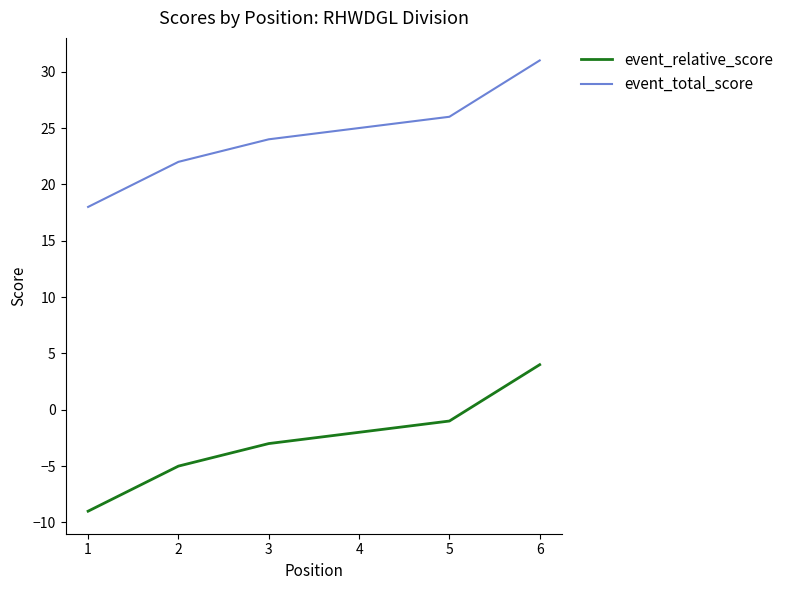

True or false: event_relative_score and event_total_score intersect in this chart.

False